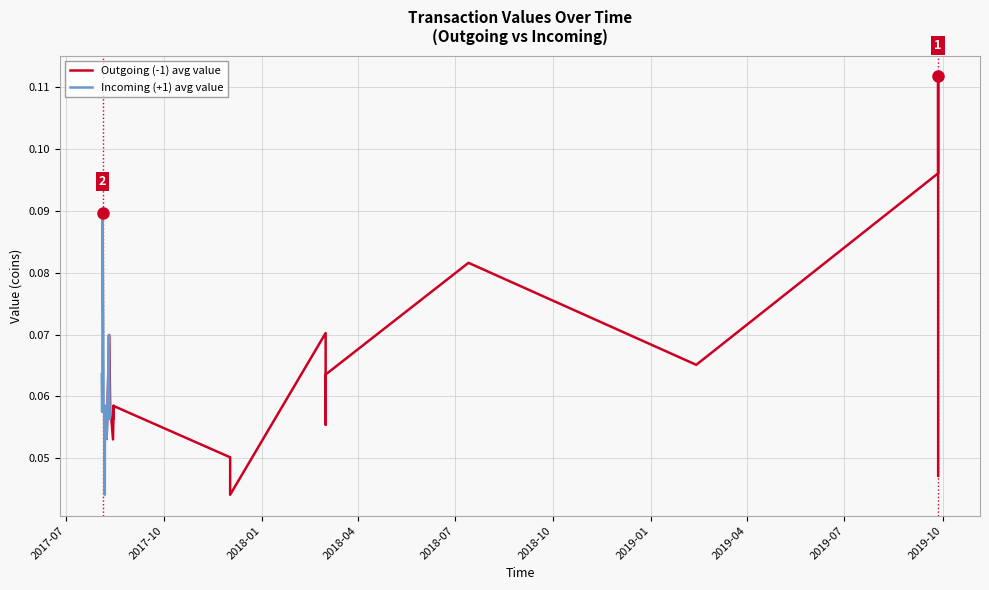

Does the chart have visible grid lines?

Yes